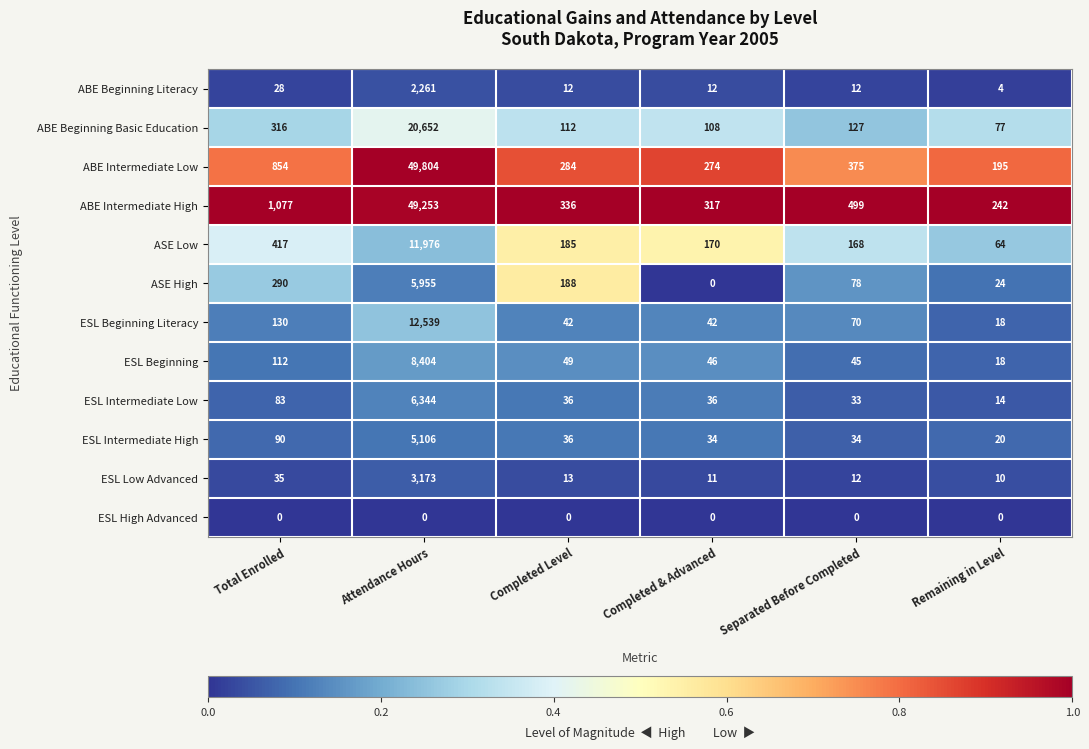

What is the approximate value of ABE Beginning Literacy at Remaining in Level?

4